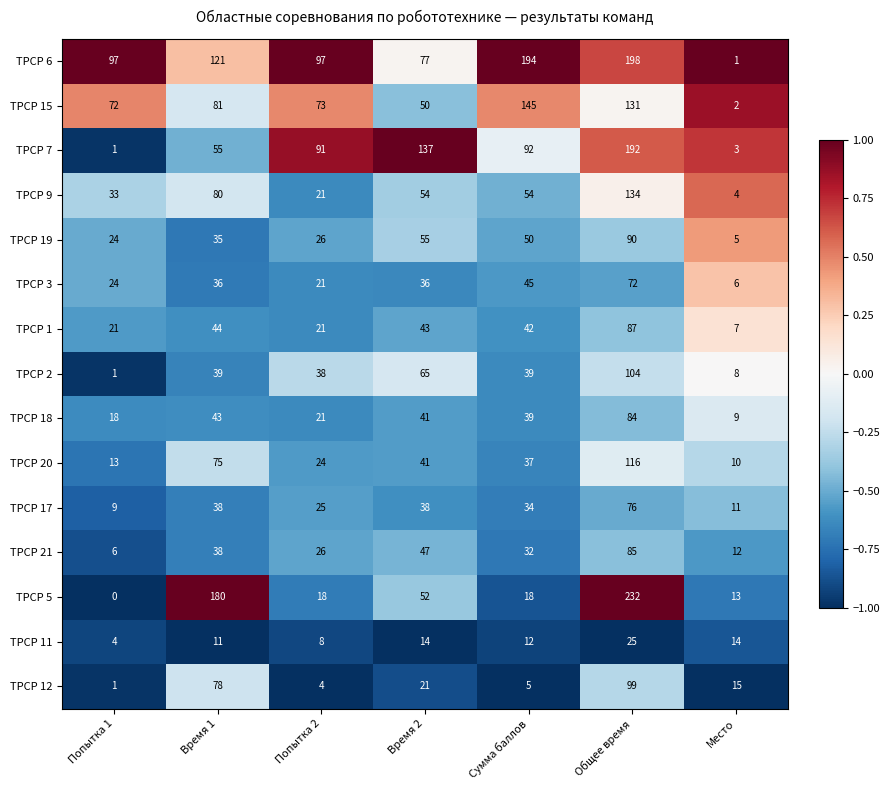

Count the number of data series in this chart.

15